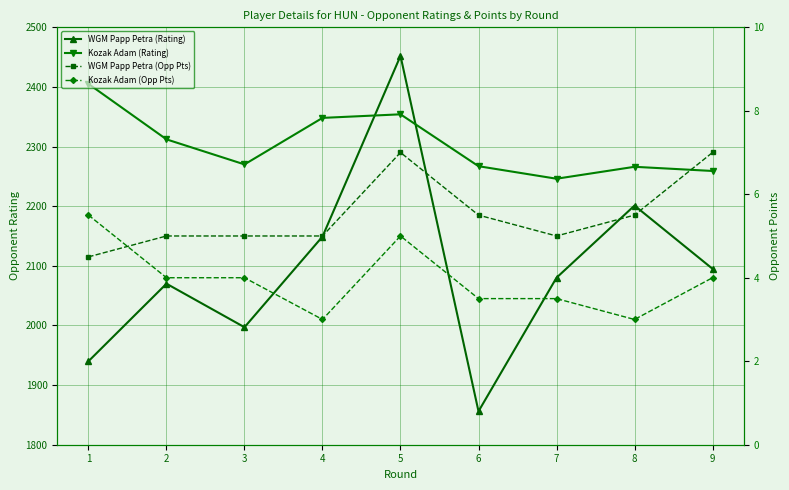

Which label corresponds to the smallest value in the chart?

4